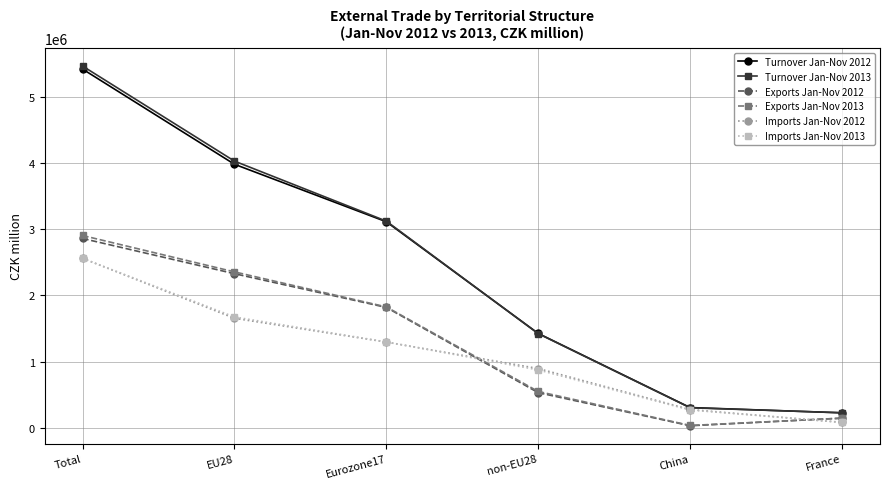

The value of Turnover Jan-Nov 2013 at non-EU28 is 2354223. True or false?

False